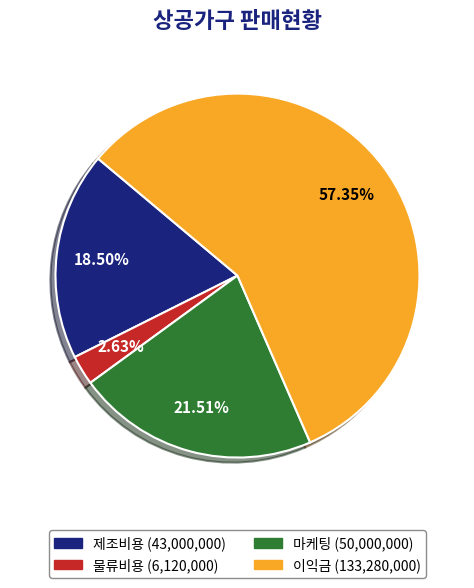

Approximately how many times larger is the value at 물류비용 compared to 제조비용?

0.1